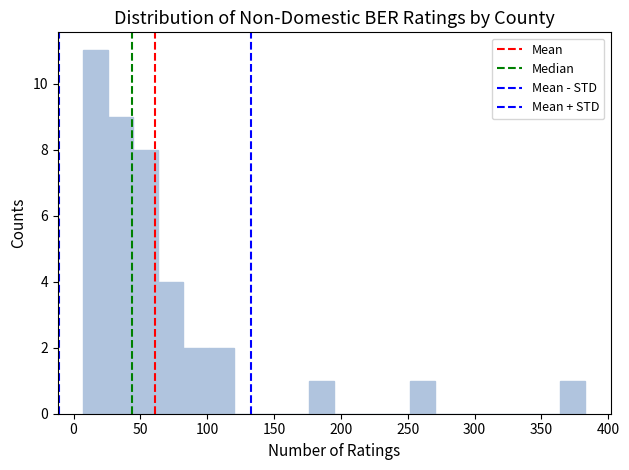

Read against the x-axis, roughly where is the centre of the tallest bar?

15